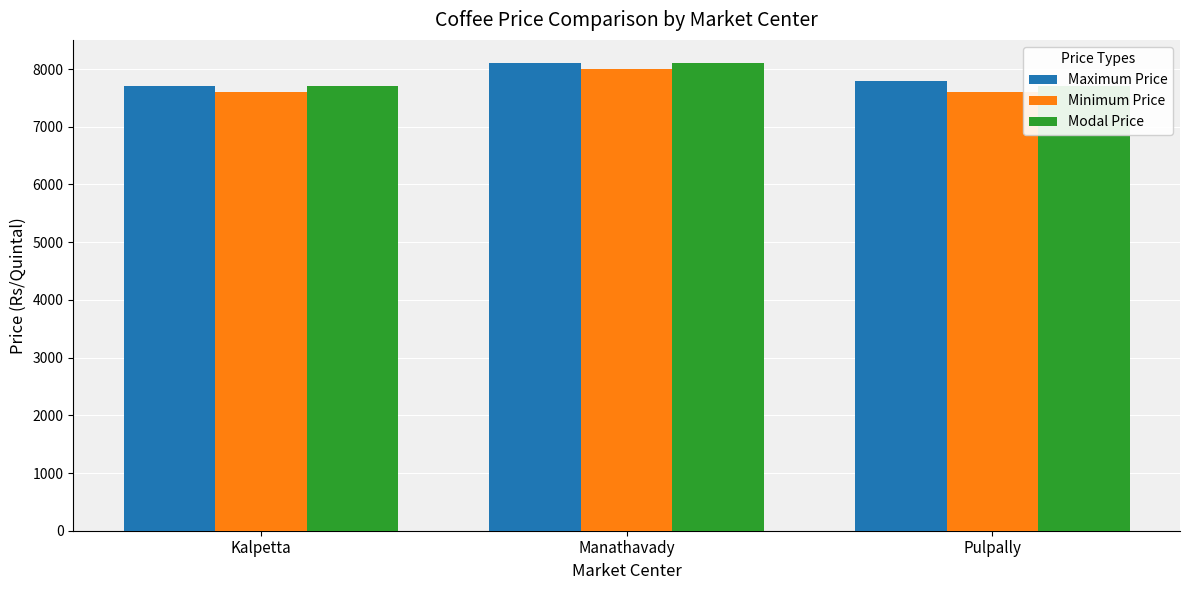

At which label does Modal Price reach its peak?

Manathavady